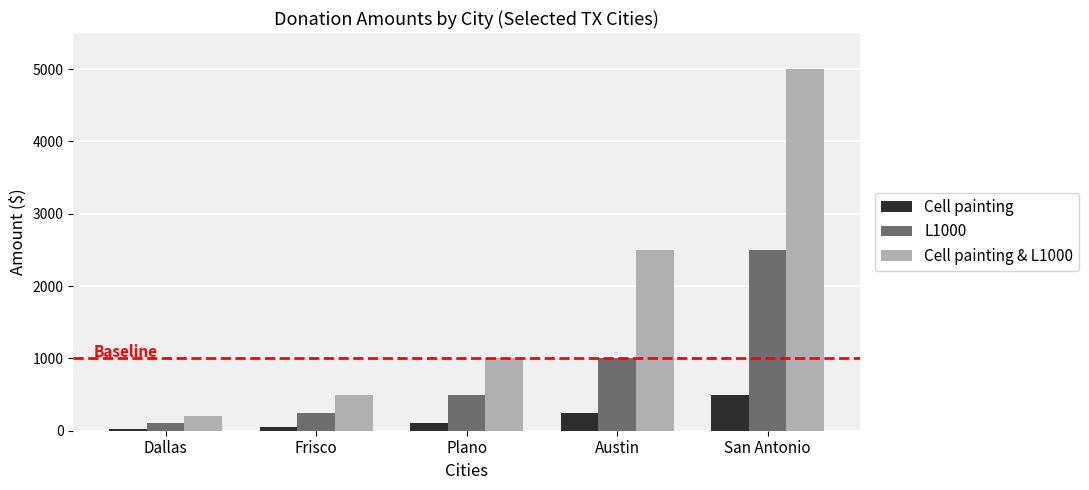

The Cell painting & L1000 series shows 5000 at San Antonio. True or false?

True